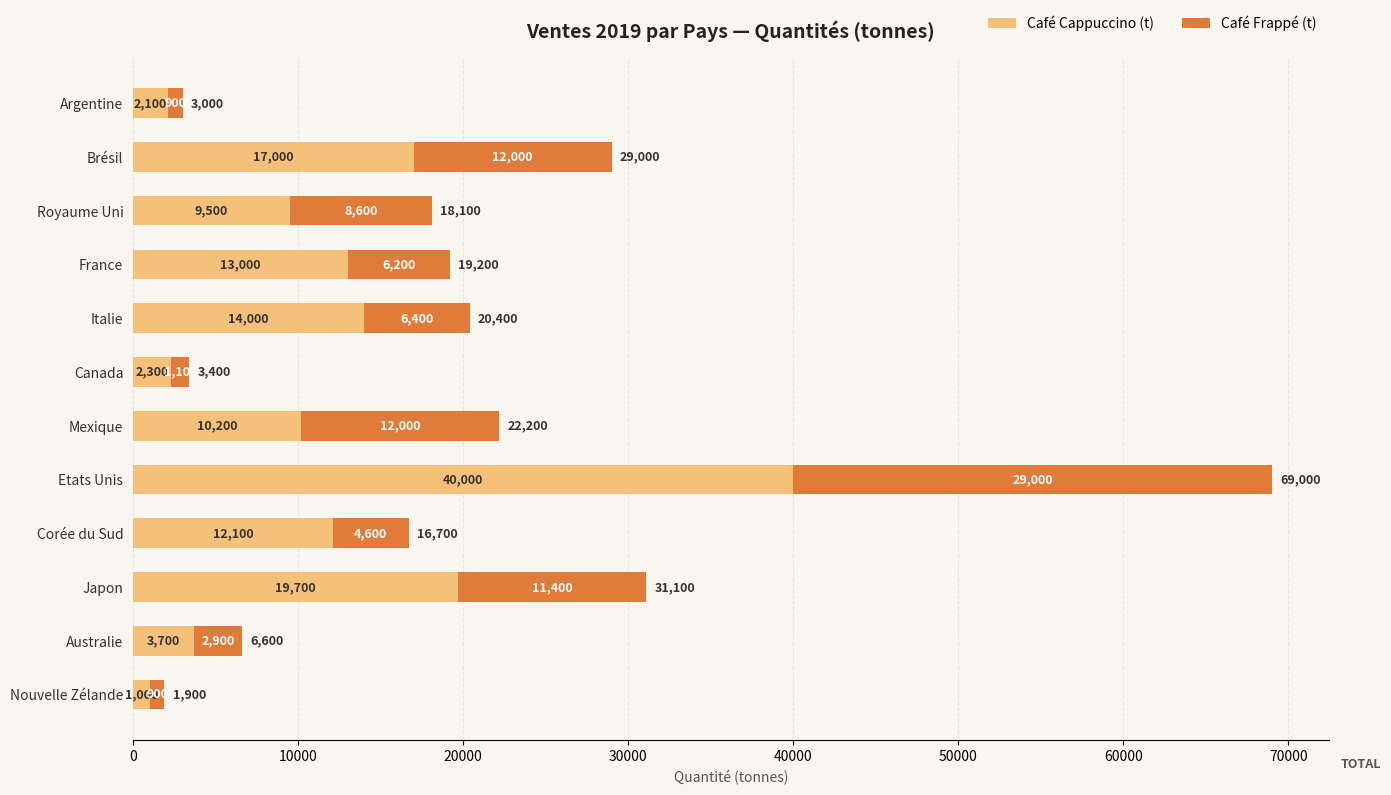

At which category is the sum across all series the highest?

Etats Unis